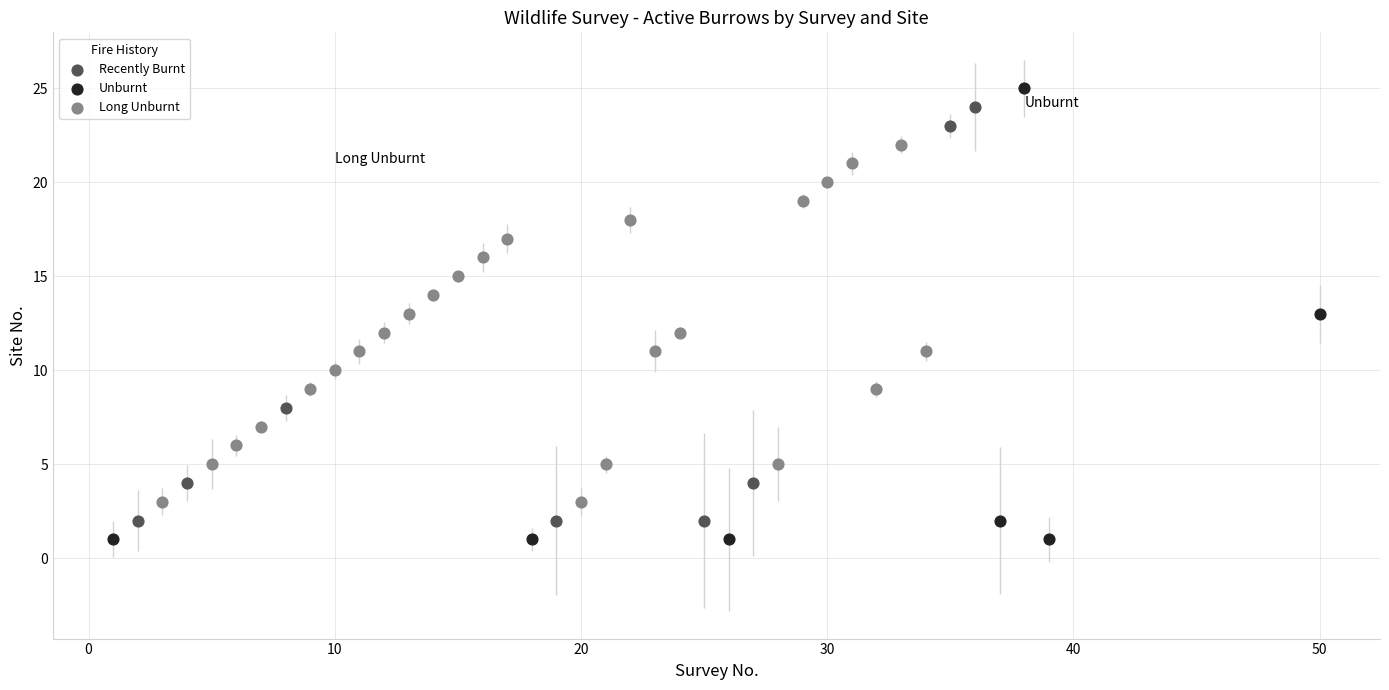

Which series has the widest spread of Y values?

Unburnt